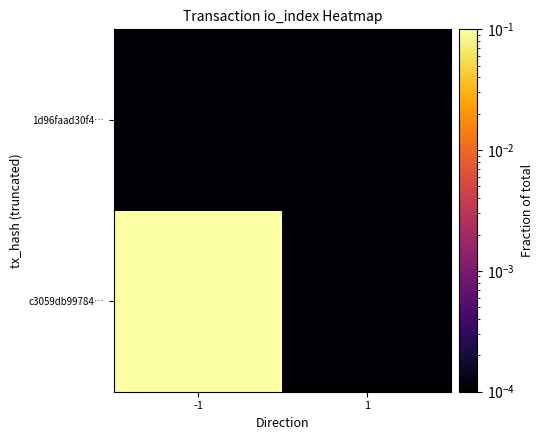

Which label corresponds to the largest value in the chart?

-1